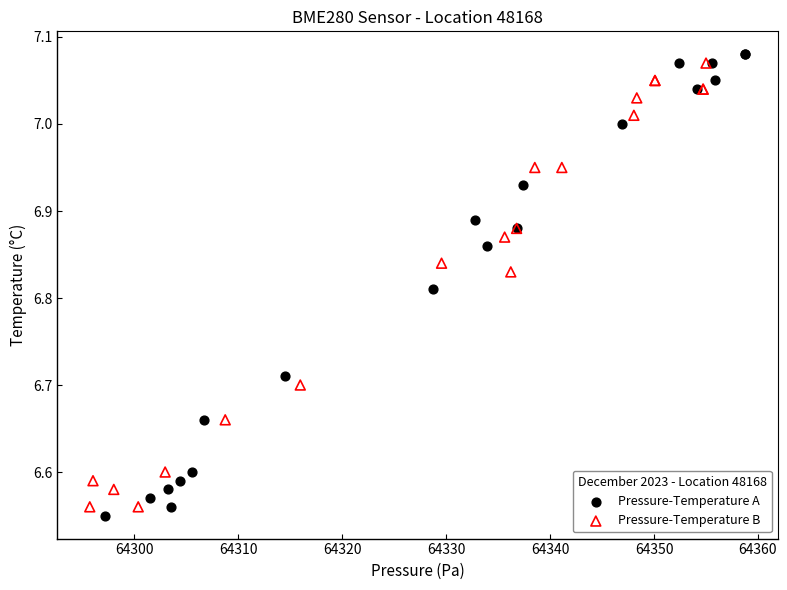

What are all the series names shown in the legend?

Pressure-Temperature A, Pressure-Temperature B